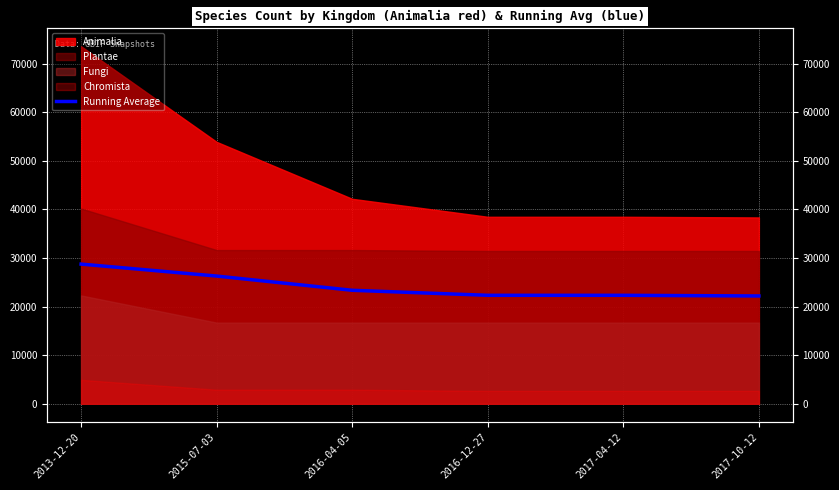

What is the difference between the maximum and minimum values?

6559